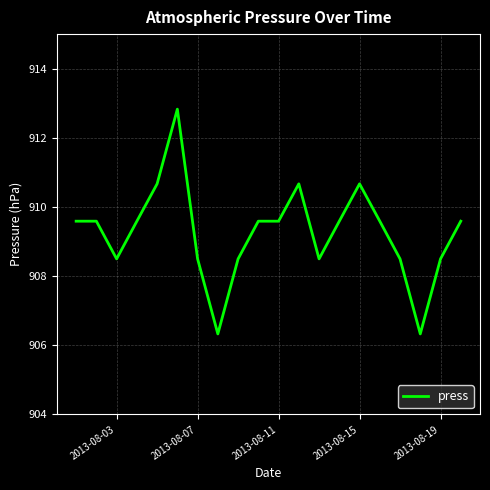

What is the difference between the maximum and minimum values?

6.5